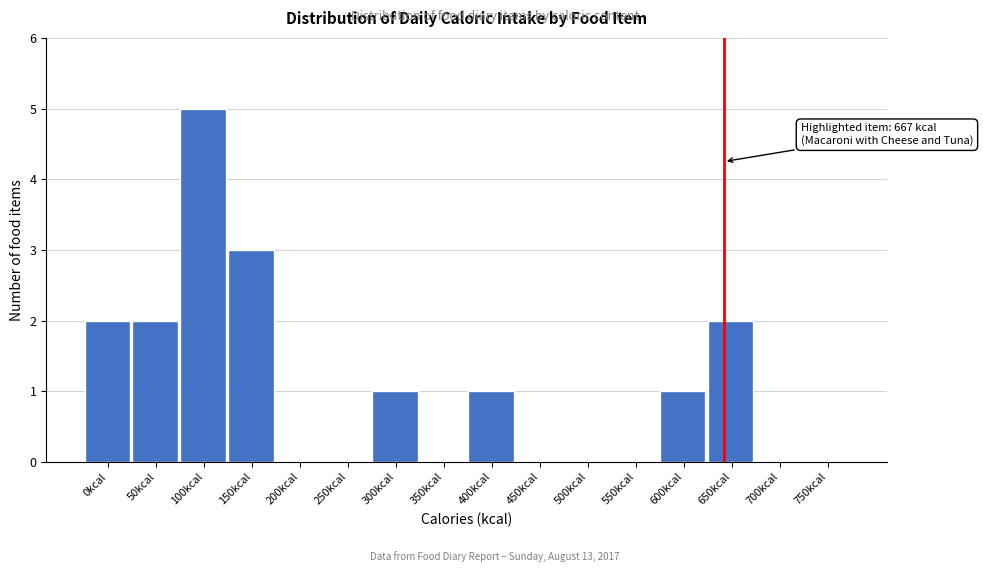

Reading left to right, transcribe all the data shown in this chart.

0kcal=2	50kcal=2	100kcal=5	150kcal=3	200kcal=0	250kcal=0	300kcal=1	350kcal=0	400kcal=1	450kcal=0	500kcal=0	550kcal=0	600kcal=1	650kcal=2	700kcal=0	750kcal=0